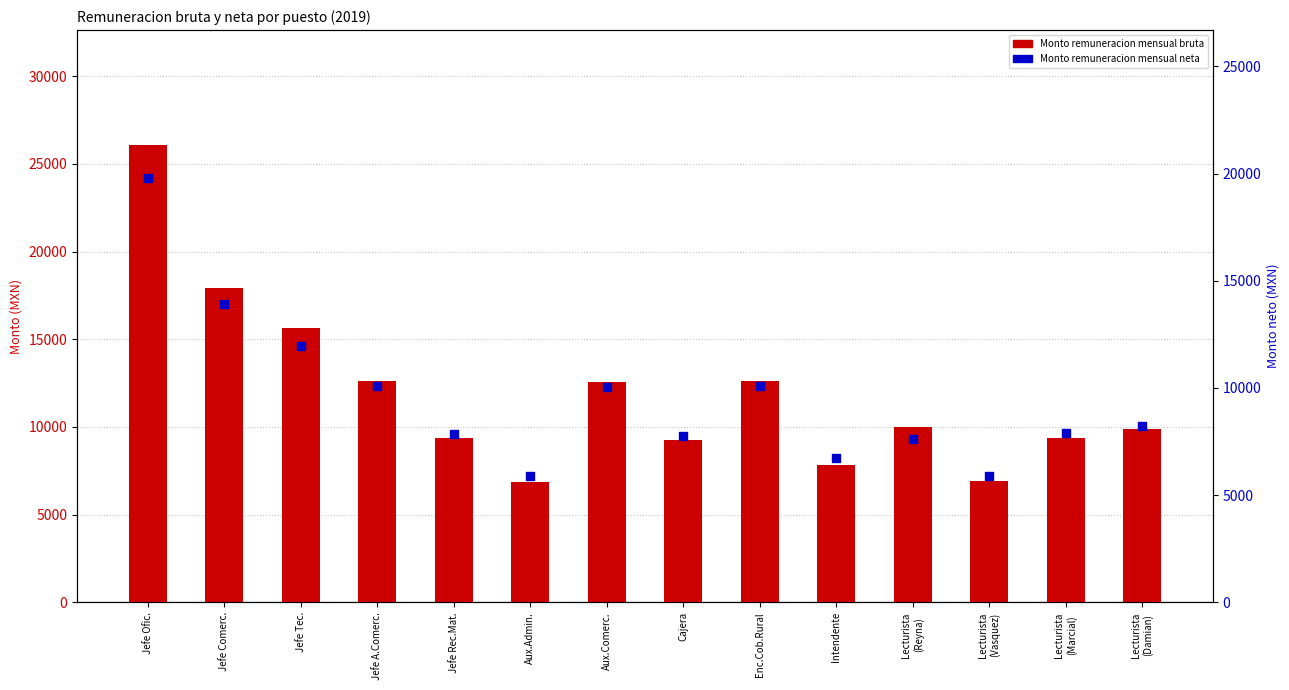

Is the value of Monto remuneracion mensual neta at Aux.Comerc. greater than the value of Monto remuneracion mensual bruta at Lecturista
(Damian)?

Yes